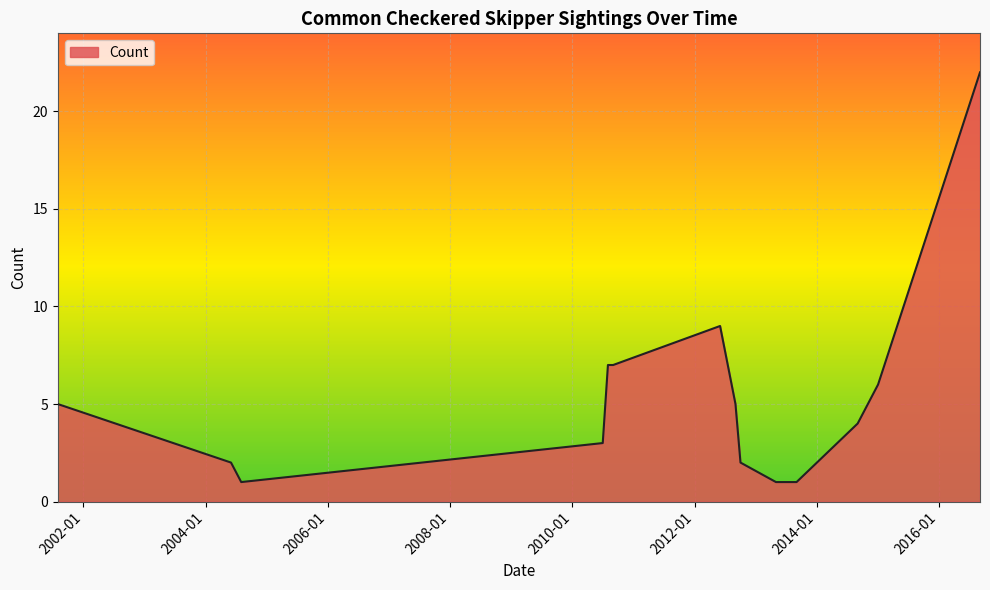

What is the maximum value shown in the chart?

22